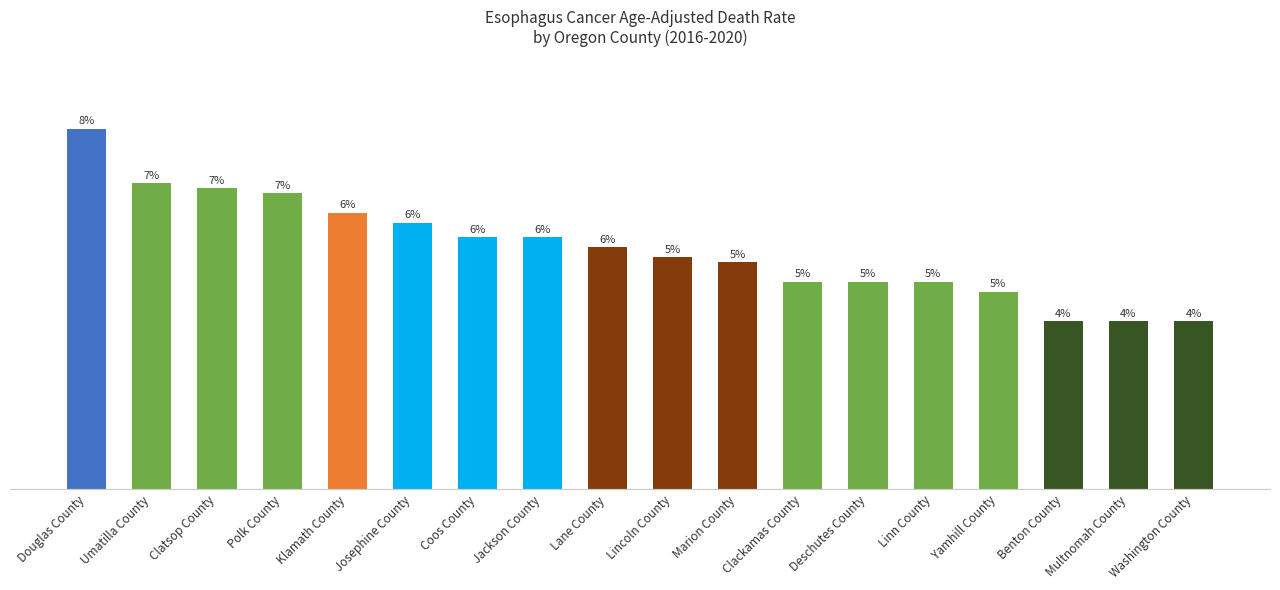

What is the label of the 17th bar from the right?

Umatilla County